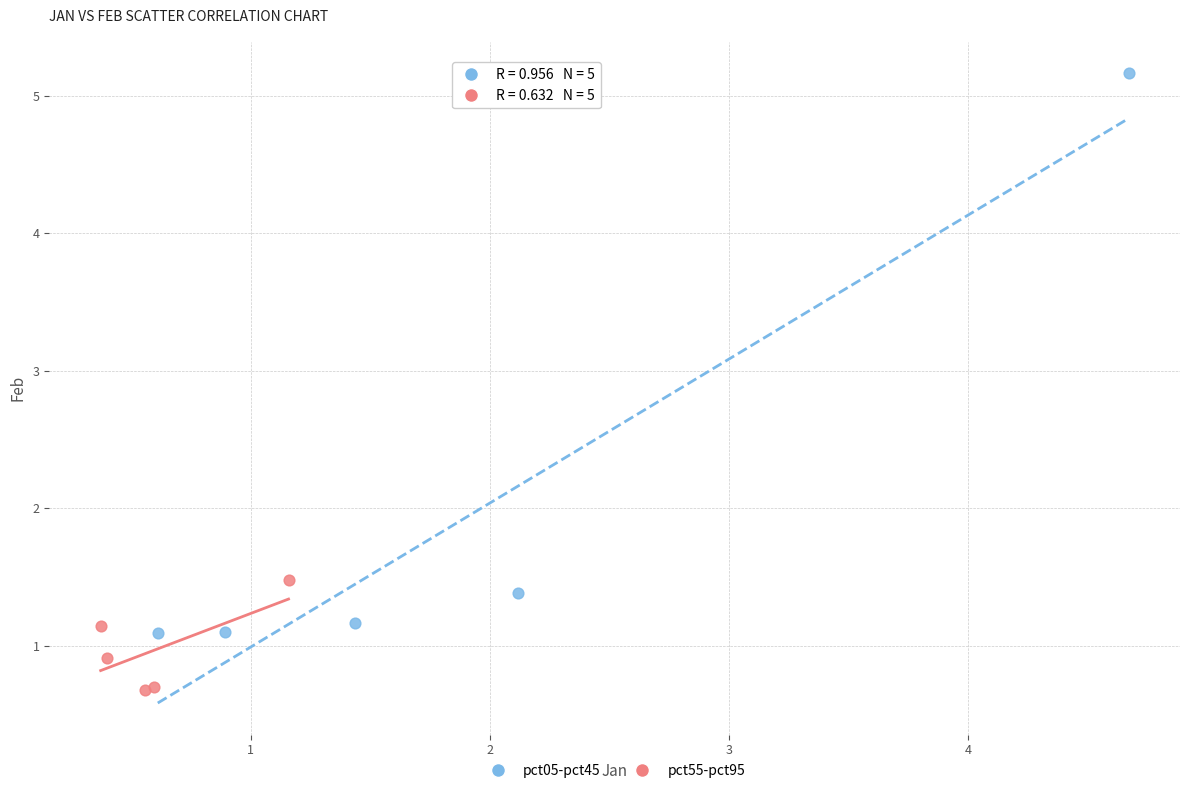

Which series reaches the minimum Y coordinate?

pct55-pct95